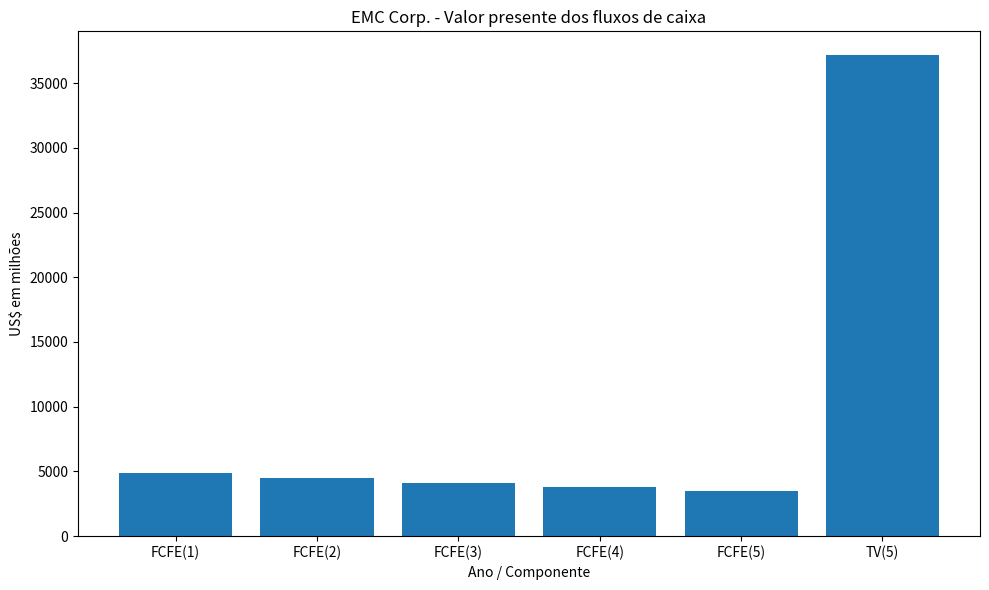

Between FCFE(4) and TV(5), which is larger?

TV(5)